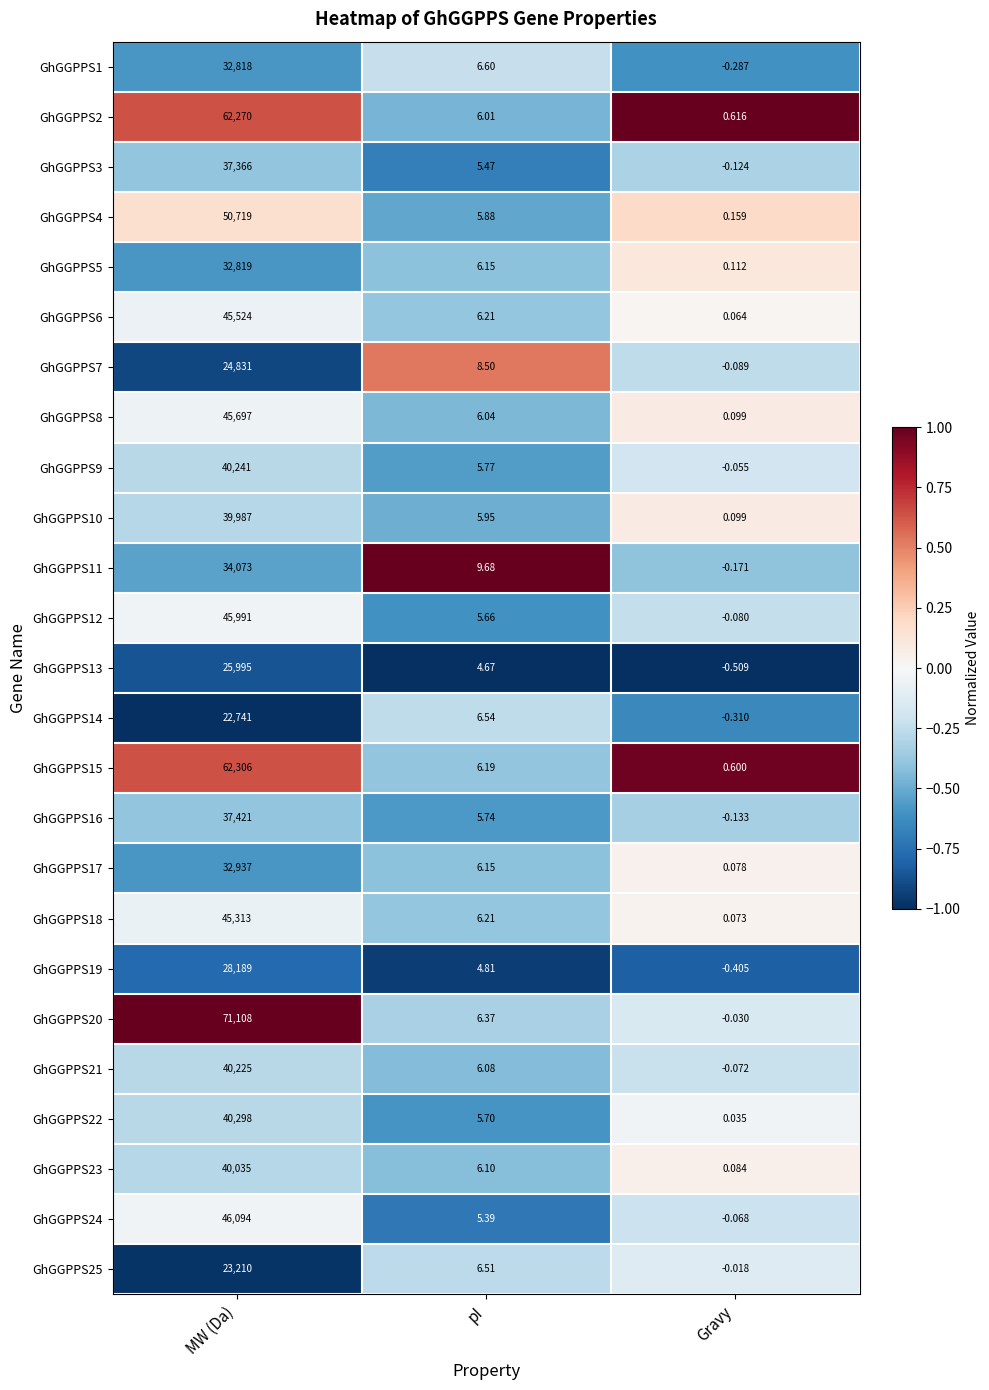

Which series has the widest spread of values?

GhGGPPS20